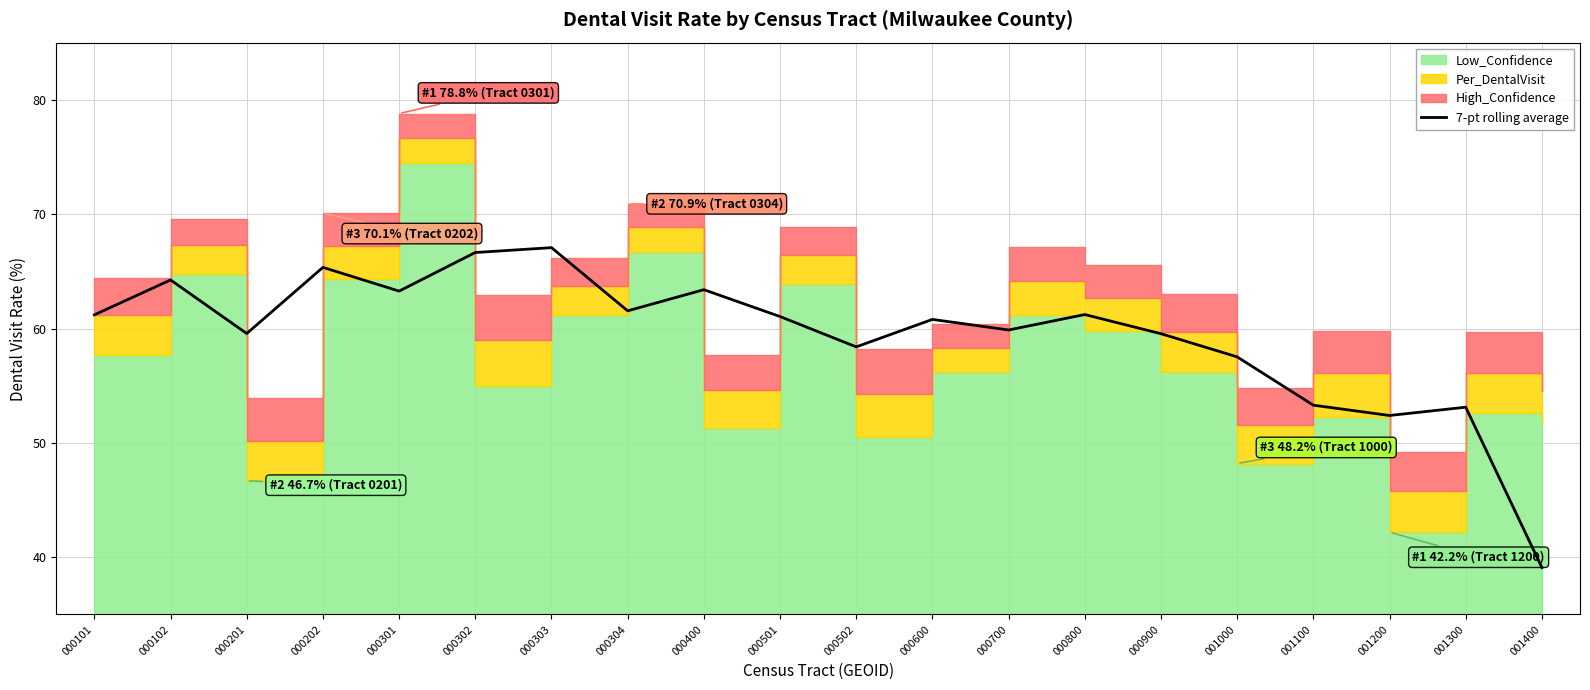

Is it true that 7-pt rolling average equals 59.6 at 000201?

True